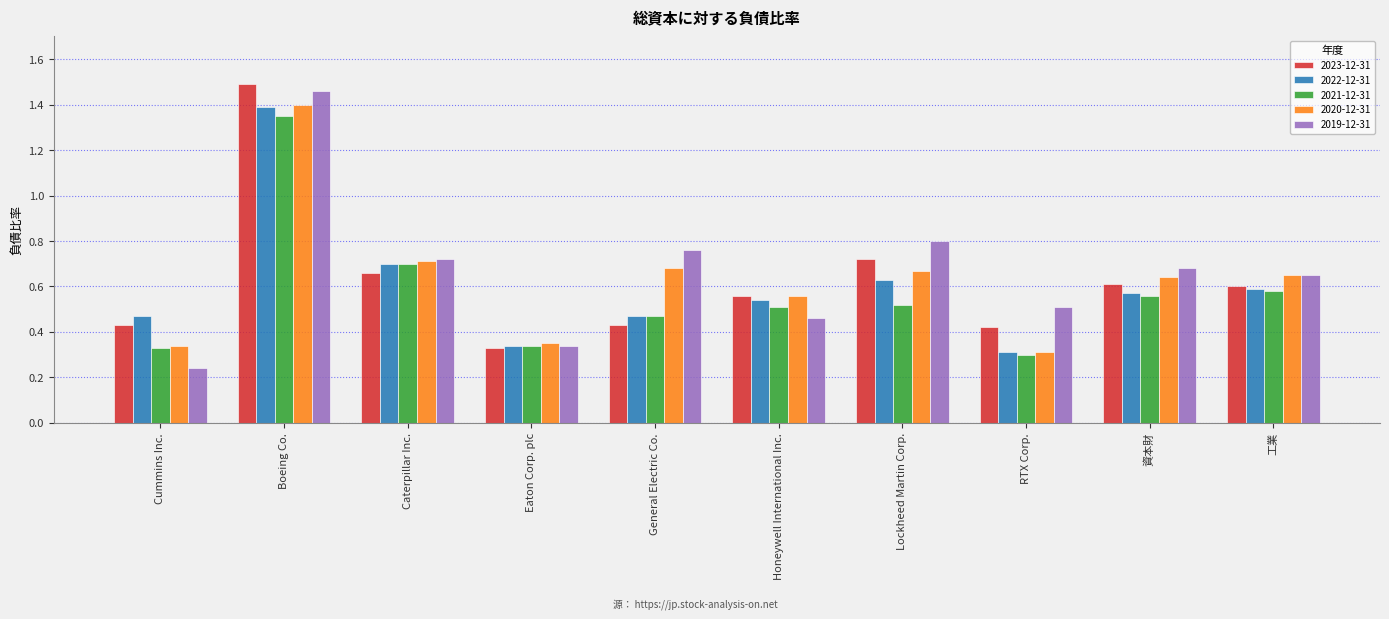

Count the 2022-12-31 values in the range 0 to 1.

9